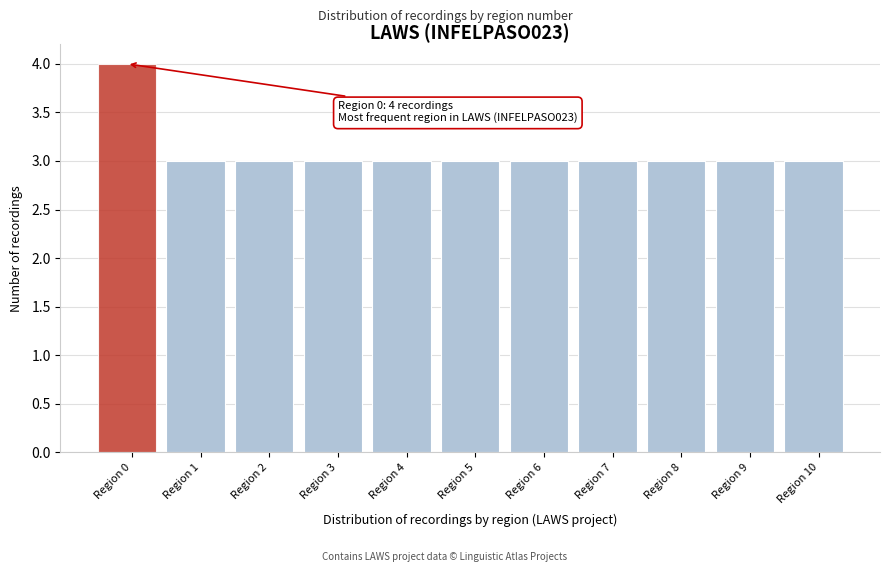

Reading left to right, what are all the values shown in this chart?

4	3	3	3	3	3	3	3	3	3	3